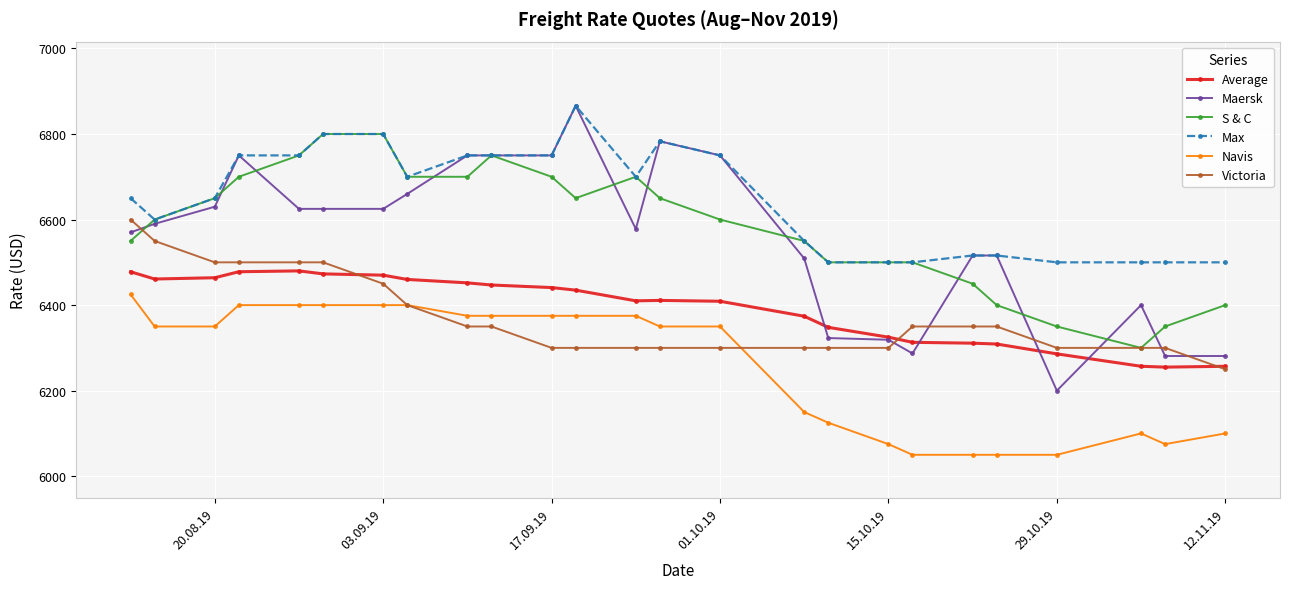

What is the value of the Navis point at the 25th from the left?

6100